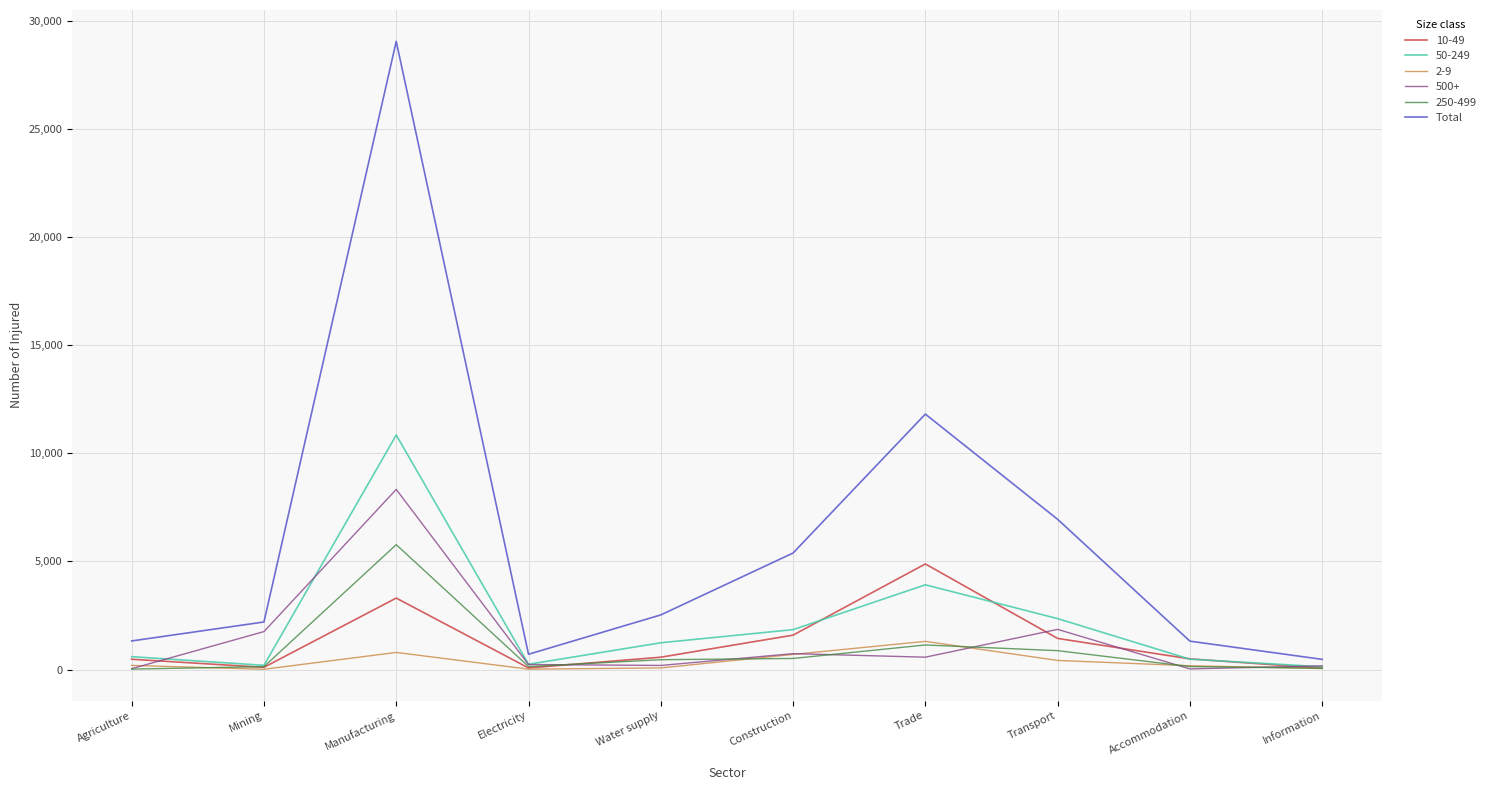

Does the chart have visible grid lines?

Yes